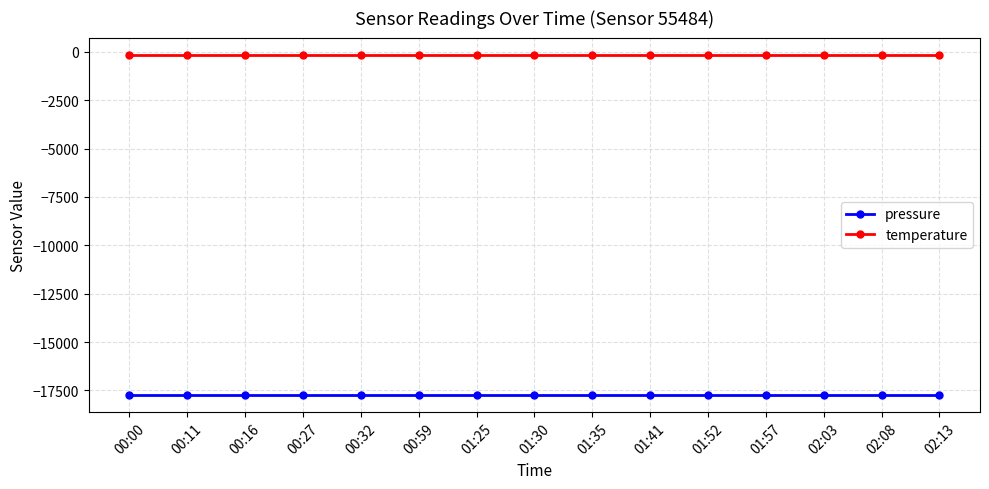

What is the value of the temperature point at the 2nd from the left?

-145.2